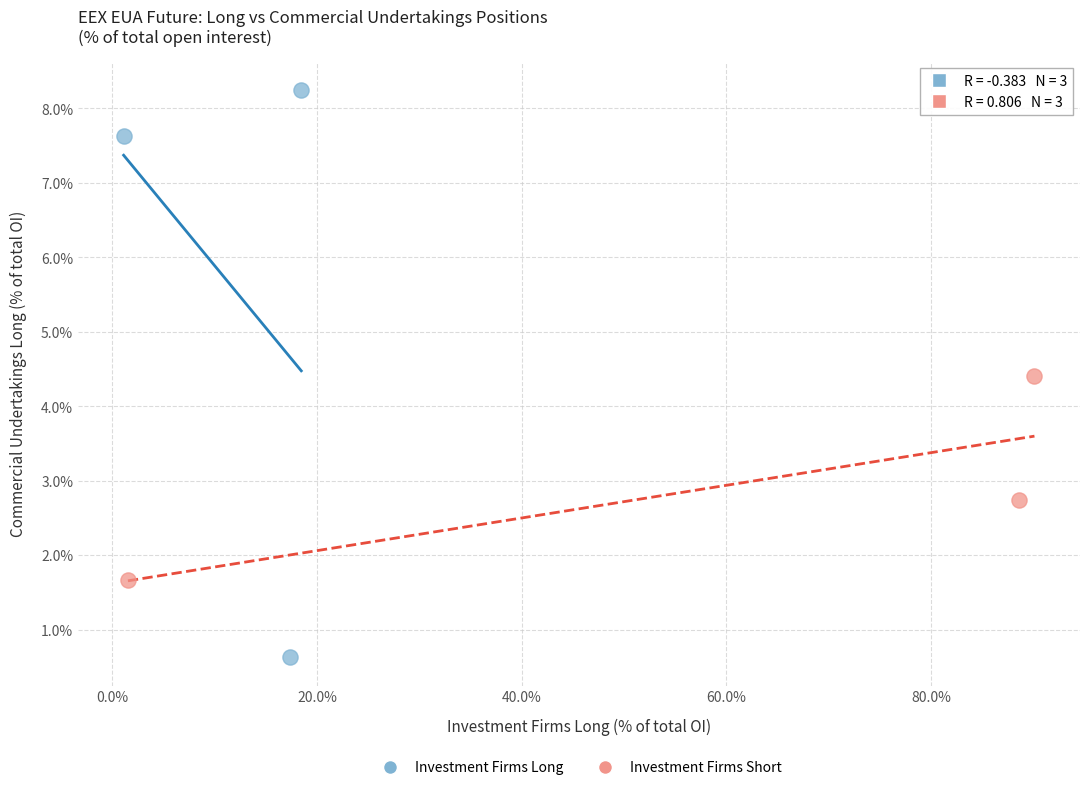

Which series has the largest Y range (max minus min)?

Investment Firms Long